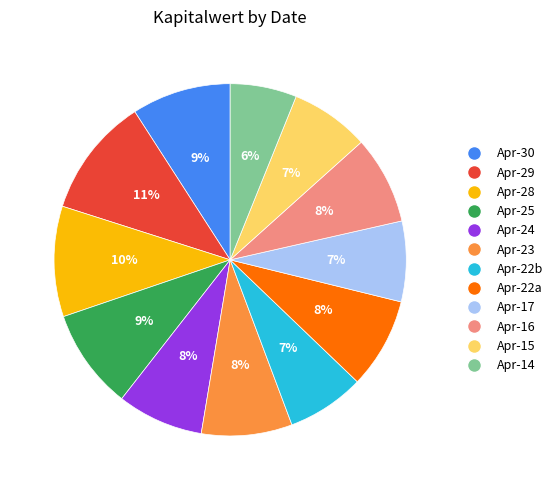

Is there a majority slice in this chart?

No